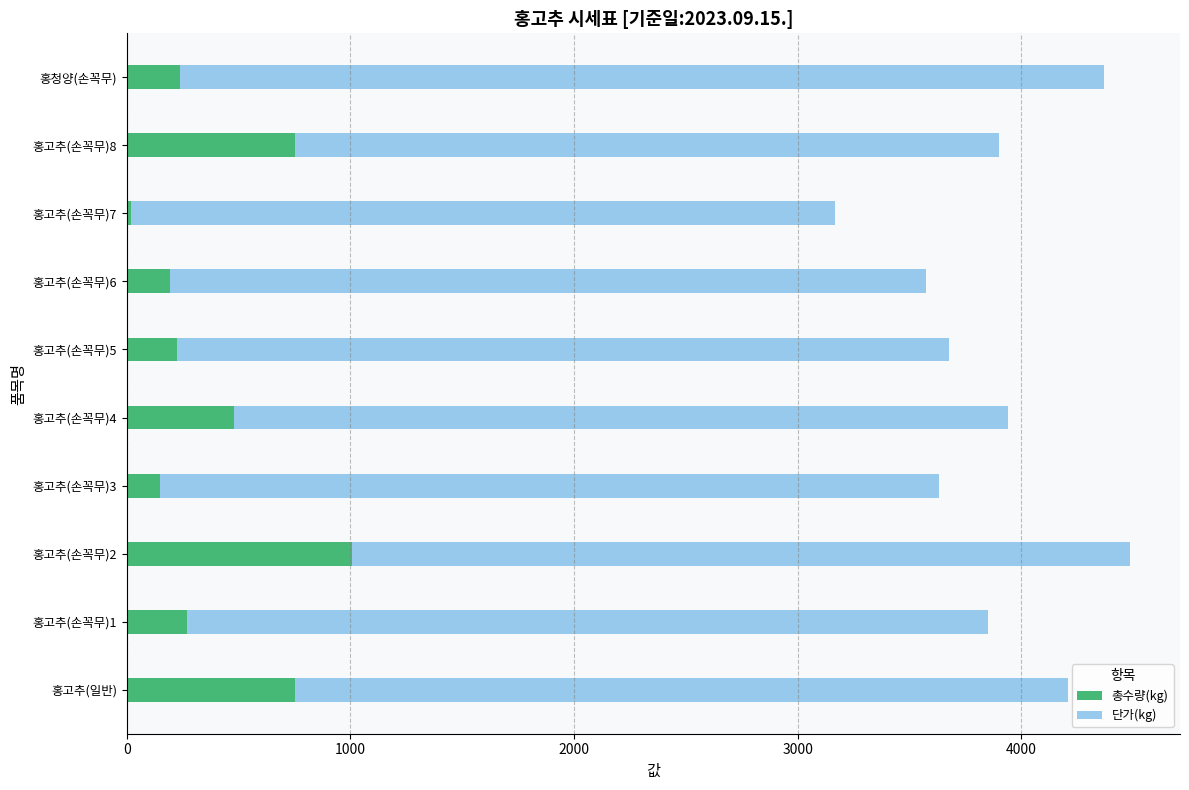

What is the total value across all series at 홍고추(일반)?

4210